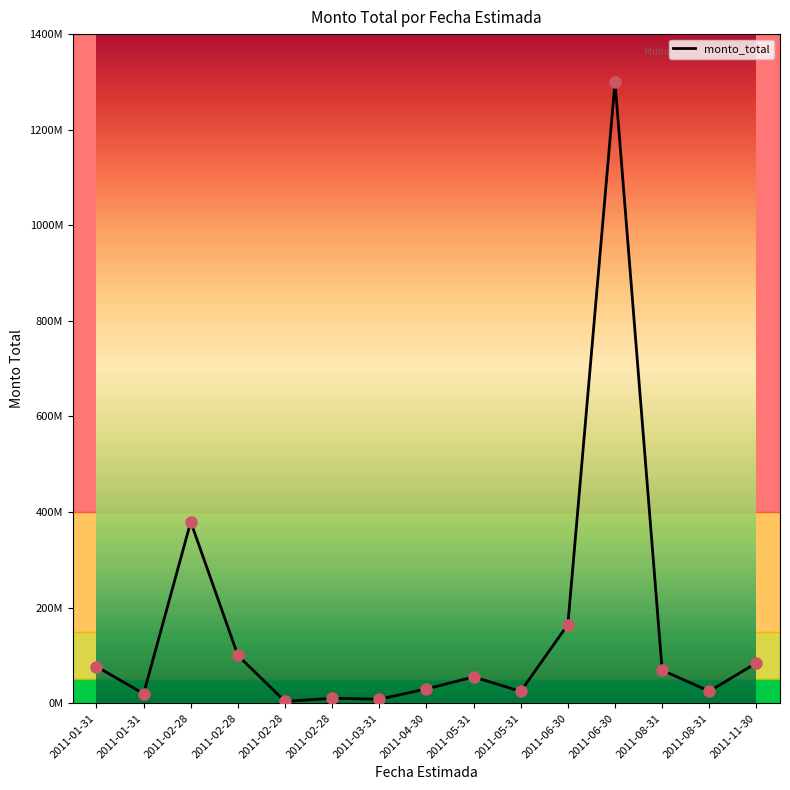

What is the change in value from 2011-05-31 to 2011-05-31?

-30000000